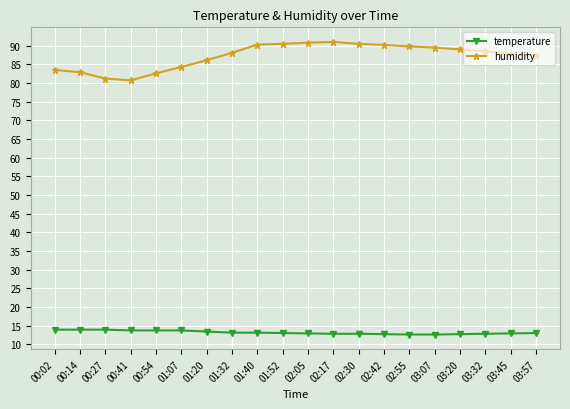

What is the difference between the highest and lowest values at 01:52?

77.5